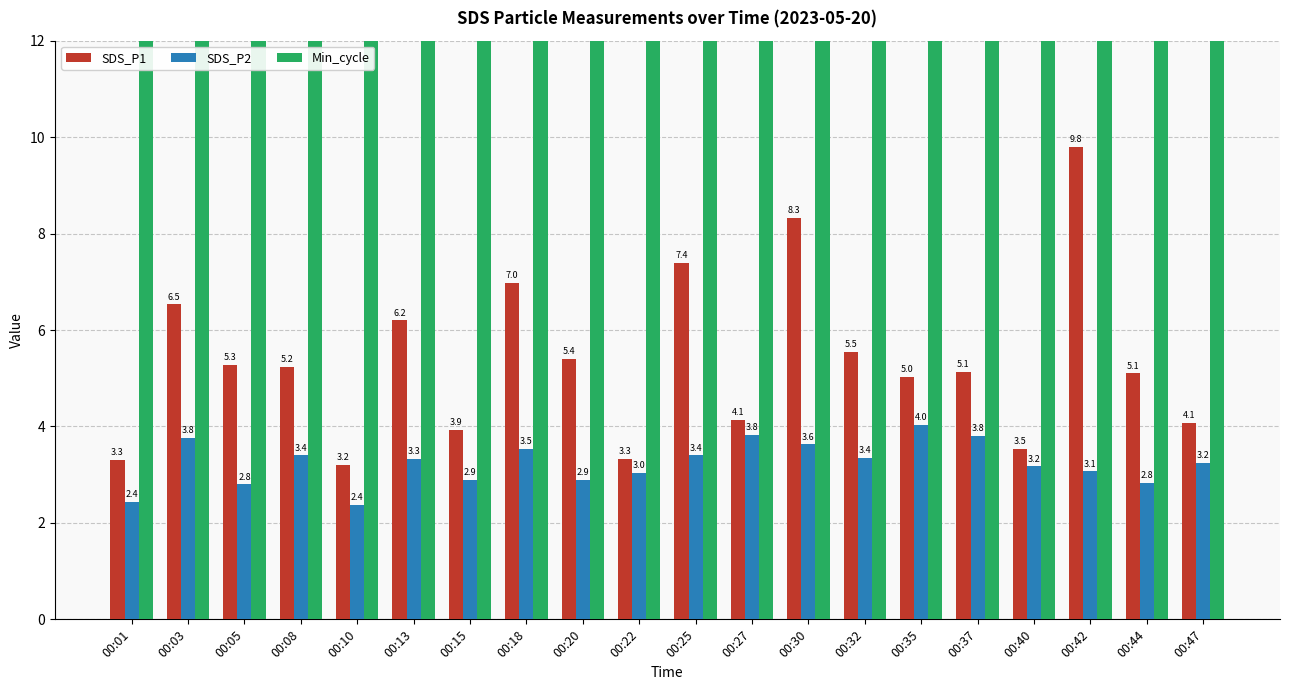

What is the value of the SDS_P1 bar at the 20th from the left?

4.1